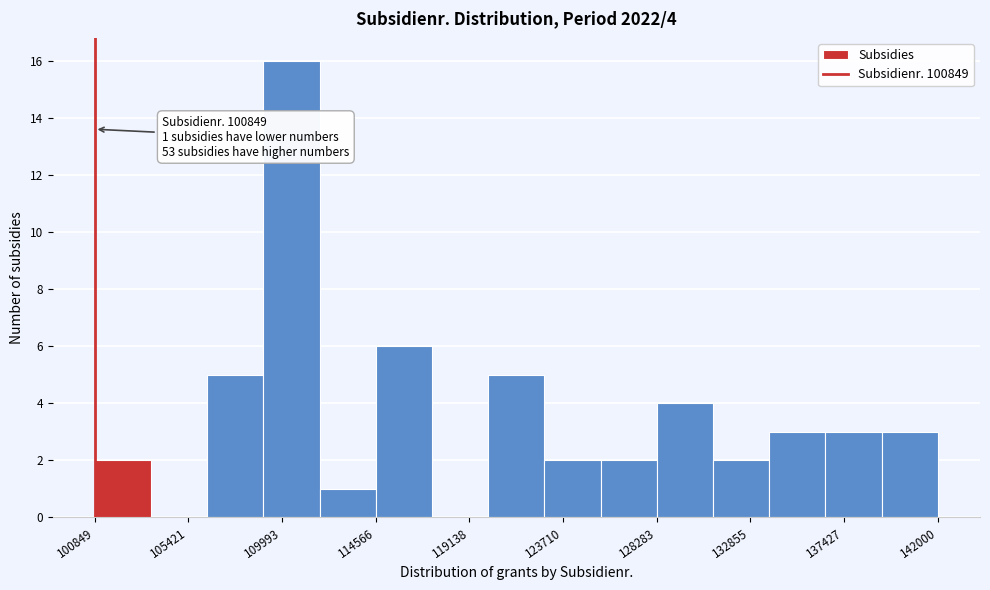

Over which range of the x-axis is the bar tallest?

109000 to 112000